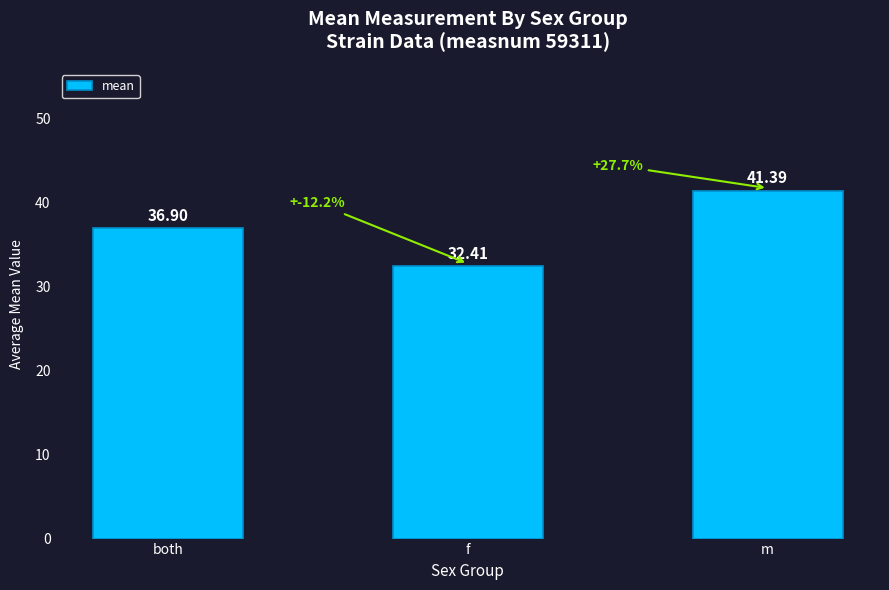

What is the sum of the values at m and both?

78.3